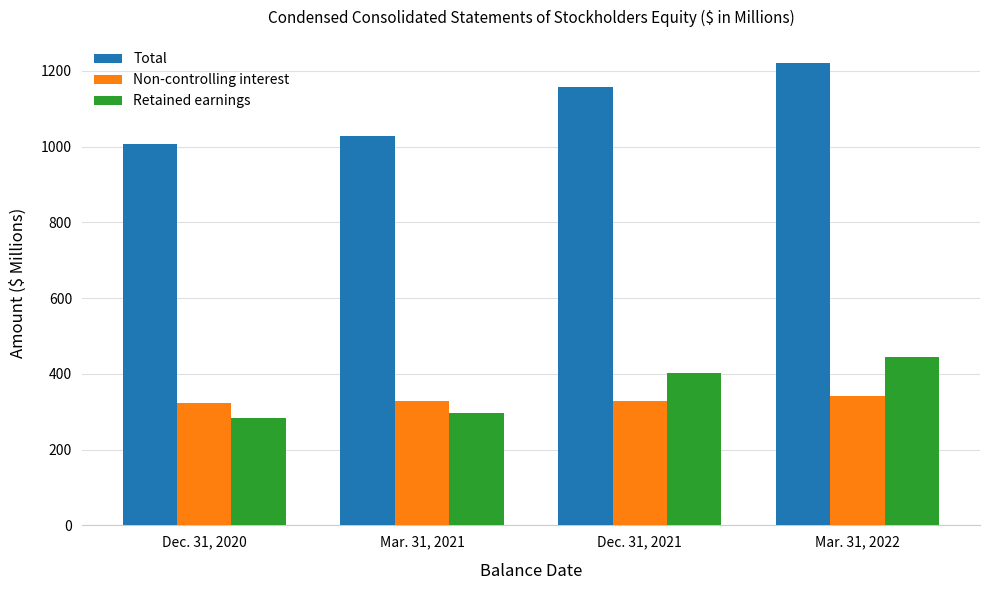

What is the difference between the Retained earnings values at Dec. 31, 2020 and Mar. 31, 2022?

161.4